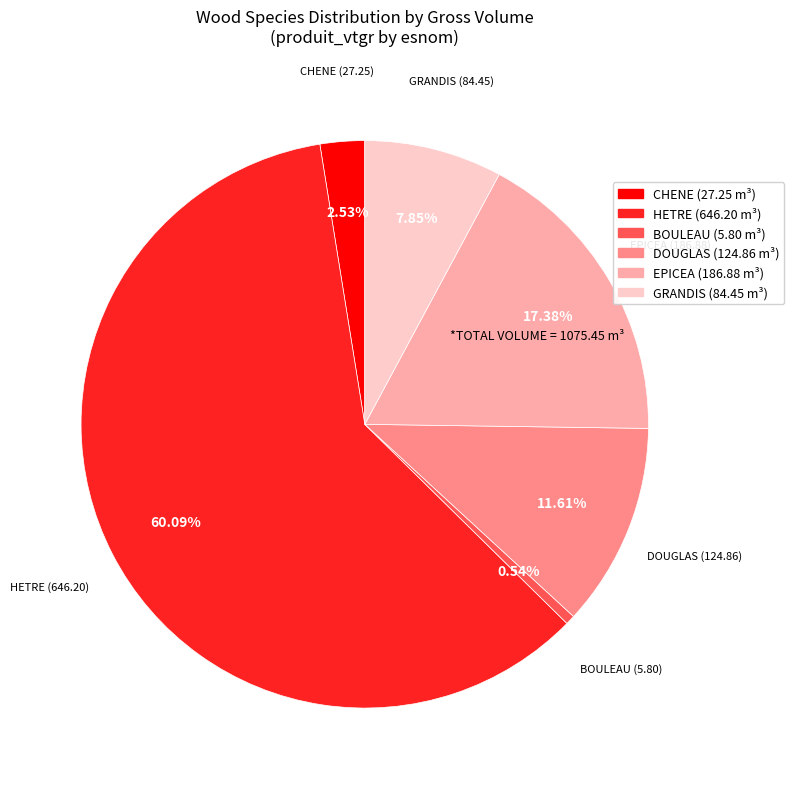

Which has a higher value, GRANDIS or HETRE?

HETRE